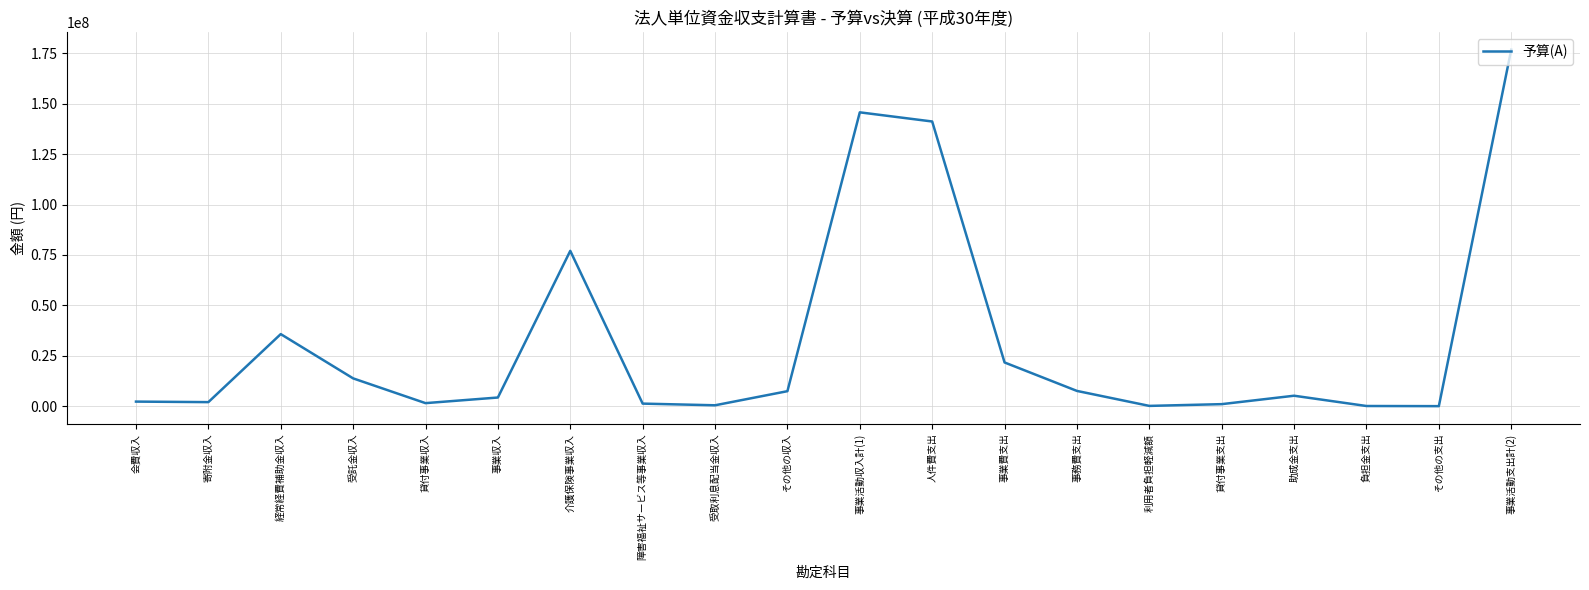

What is the difference between the maximum and minimum values?

176783000